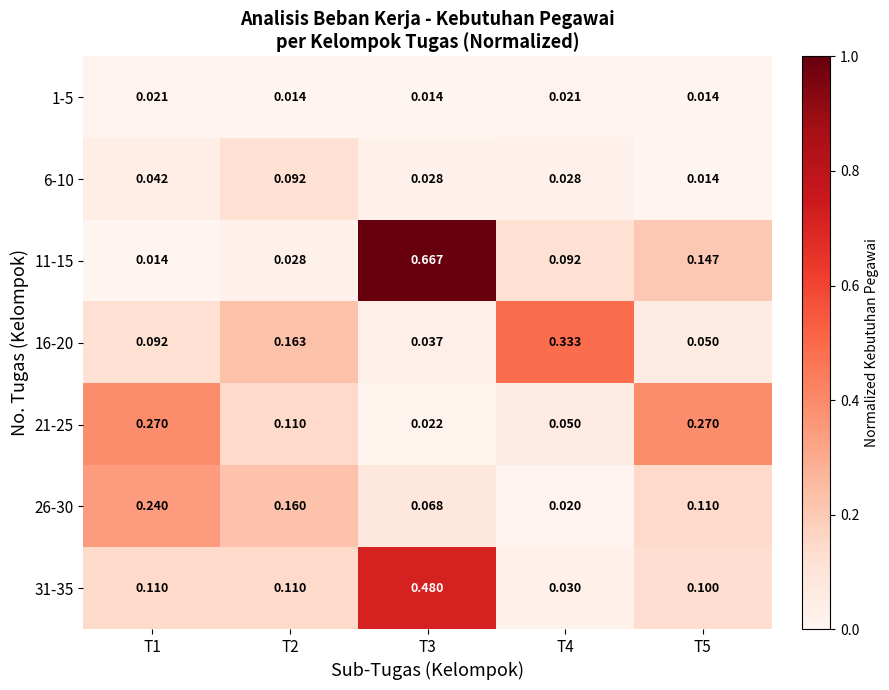

Is the value of 21-25 at T4 greater than the value of 11-15 at T2?

Yes